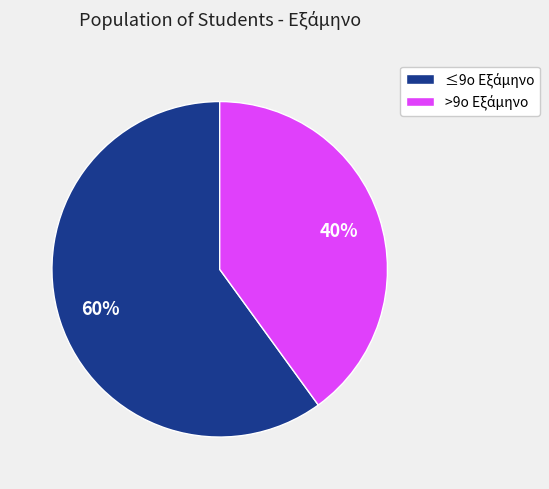

To the nearest percent, what is the average slice percentage?

50%